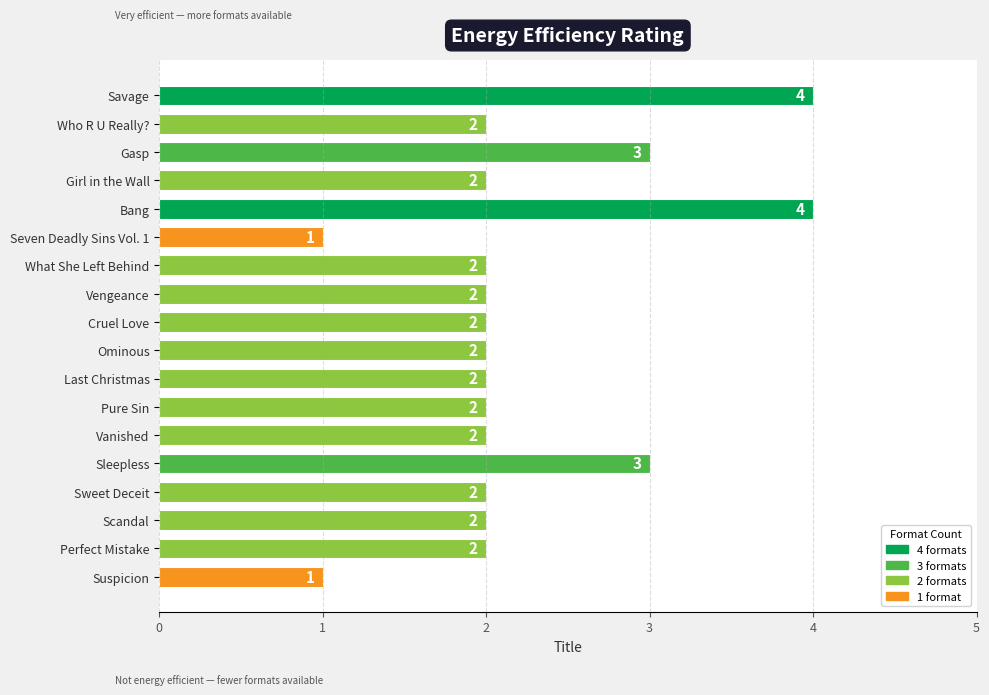

How many data points does each series have?

18